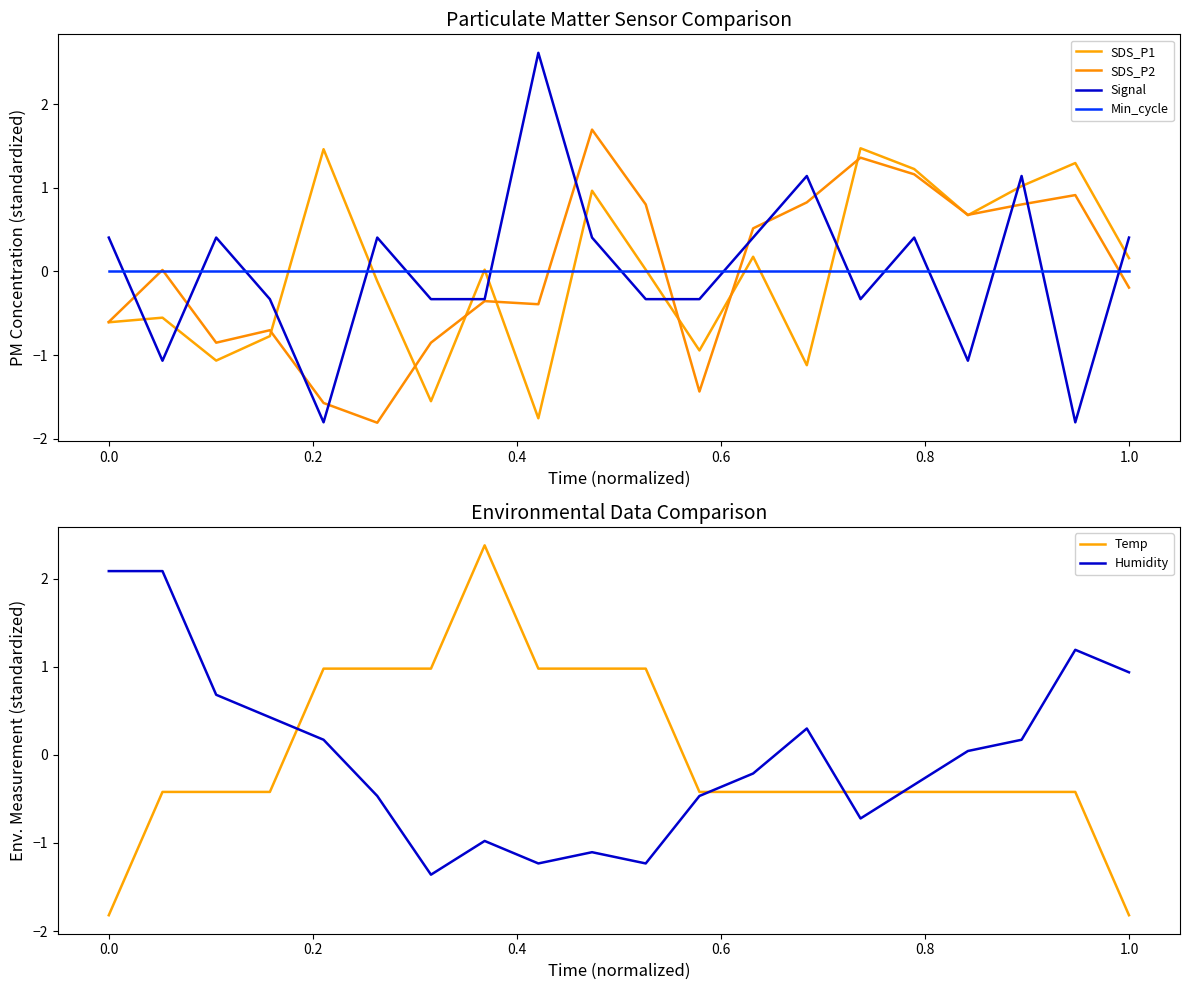

How many positive values does the Humidity series have?

10